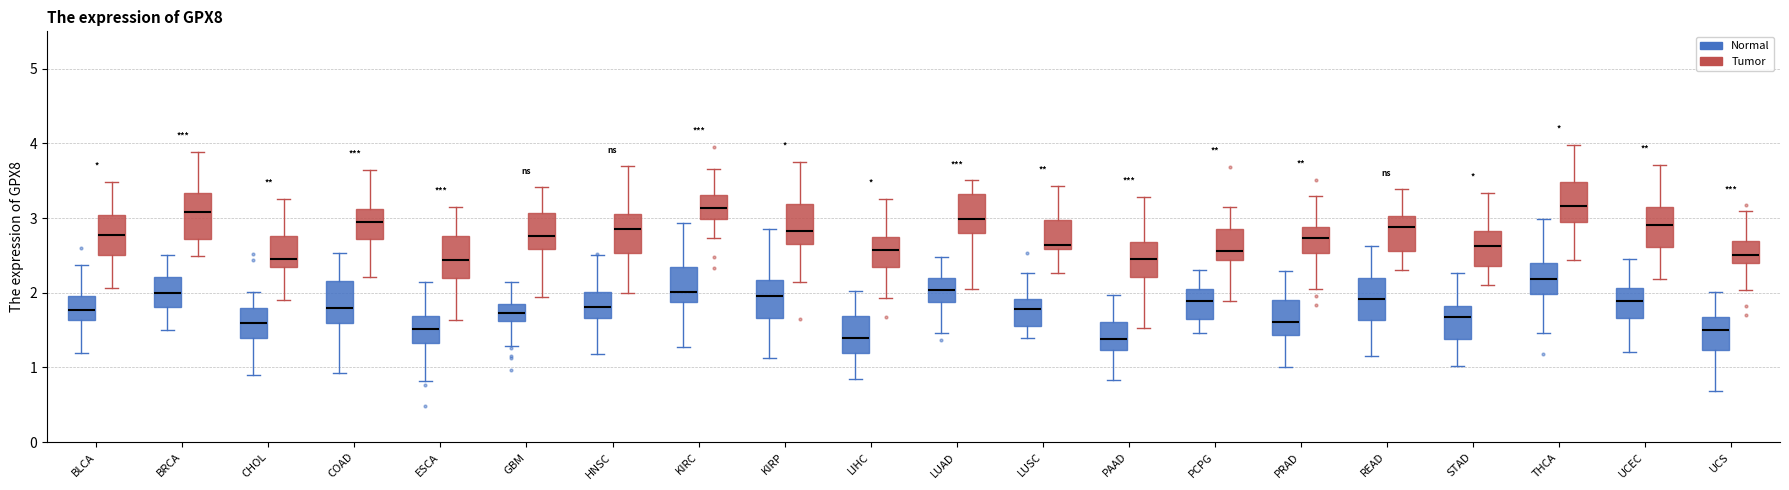

Reading left to right, transcribe this box plot: for each box, give where its median line is, the range the box spans, and where its two whiskers end, as read against the y-axis. The values are not printed on the chart, so give them approximately, as read against the axis.

BLCA (Normal): median 1.8, box 1.6 to 2.0, whiskers 1.2 to 2.4
BLCA (Tumor): median 2.8, box 2.5 to 3.0, whiskers 2.1 to 3.5
BRCA (Normal): median 2.0, box 1.8 to 2.2, whiskers 1.5 to 2.5
BRCA (Tumor): median 3.1, box 2.7 to 3.3, whiskers 2.5 to 3.9
CHOL (Normal): median 1.6, box 1.4 to 1.8, whiskers 0.9 to 2.0
CHOL (Tumor): median 2.5, box 2.3 to 2.8, whiskers 1.9 to 3.3
COAD (Normal): median 1.8, box 1.6 to 2.2, whiskers 0.9 to 2.5
COAD (Tumor): median 2.9, box 2.7 to 3.1, whiskers 2.2 to 3.6
ESCA (Normal): median 1.5, box 1.3 to 1.7, whiskers 0.8 to 2.1
ESCA (Tumor): median 2.4, box 2.2 to 2.8, whiskers 1.6 to 3.2
GBM (Normal): median 1.7, box 1.6 to 1.9, whiskers 1.3 to 2.1
GBM (Tumor): median 2.8, box 2.6 to 3.1, whiskers 1.9 to 3.4
HNSC (Normal): median 1.8, box 1.7 to 2.0, whiskers 1.2 to 2.5
HNSC (Tumor): median 2.9, box 2.5 to 3.0, whiskers 2.0 to 3.7
KIRC (Normal): median 2.0, box 1.9 to 2.3, whiskers 1.3 to 2.9
KIRC (Tumor): median 3.1, box 3.0 to 3.3, whiskers 2.7 to 3.7
KIRP (Normal): median 2.0, box 1.7 to 2.2, whiskers 1.1 to 2.9
KIRP (Tumor): median 2.8, box 2.7 to 3.2, whiskers 2.1 to 3.8
LIHC (Normal): median 1.4, box 1.2 to 1.7, whiskers 0.8 to 2.0
LIHC (Tumor): median 2.6, box 2.3 to 2.7, whiskers 1.9 to 3.3
LUAD (Normal): median 2.0, box 1.9 to 2.2, whiskers 1.5 to 2.5
LUAD (Tumor): median 3.0, box 2.8 to 3.3, whiskers 2.1 to 3.5
LUSC (Normal): median 1.8, box 1.6 to 1.9, whiskers 1.4 to 2.3
LUSC (Tumor): median 2.6 (just above the box's lower edge), box 2.6 to 3.0, whiskers 2.3 to 3.4
PAAD (Normal): median 1.4, box 1.2 to 1.6, whiskers 0.8 to 2.0
PAAD (Tumor): median 2.4, box 2.2 to 2.7, whiskers 1.5 to 3.3
PCPG (Normal): median 1.9, box 1.6 to 2.1, whiskers 1.5 to 2.3
PCPG (Tumor): median 2.6, box 2.4 to 2.8, whiskers 1.9 to 3.2
PRAD (Normal): median 1.6, box 1.4 to 1.9, whiskers 1.0 to 2.3
PRAD (Tumor): median 2.7, box 2.5 to 2.9, whiskers 2.1 to 3.3
READ (Normal): median 1.9, box 1.6 to 2.2, whiskers 1.2 to 2.6
READ (Tumor): median 2.9, box 2.6 to 3.0, whiskers 2.3 to 3.4
STAD (Normal): median 1.7, box 1.4 to 1.8, whiskers 1.0 to 2.3
STAD (Tumor): median 2.6, box 2.4 to 2.8, whiskers 2.1 to 3.3
THCA (Normal): median 2.2, box 2.0 to 2.4, whiskers 1.5 to 3.0
THCA (Tumor): median 3.2, box 3.0 to 3.5, whiskers 2.4 to 4.0
UCEC (Normal): median 1.9, box 1.7 to 2.1, whiskers 1.2 to 2.4
UCEC (Tumor): median 2.9, box 2.6 to 3.1, whiskers 2.2 to 3.7
UCS (Normal): median 1.5, box 1.2 to 1.7, whiskers 0.7 to 2.0
UCS (Tumor): median 2.5, box 2.4 to 2.7, whiskers 2.0 to 3.1